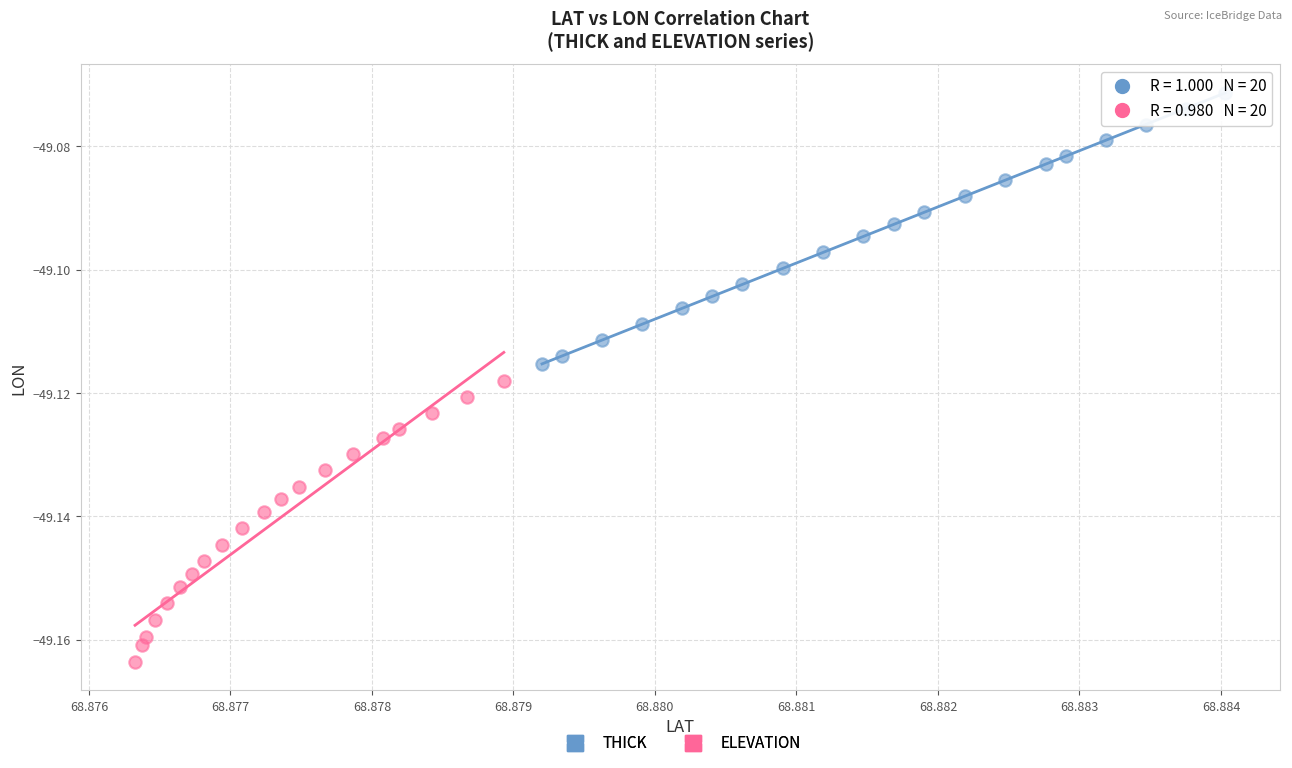

Which series contains the highest Y value?

THICK